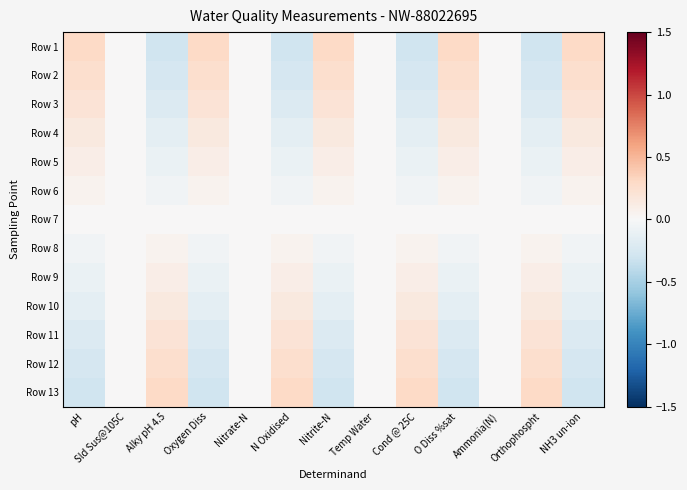

At Sld Sus@105C, list the series in order from largest to smallest.

Row 1, Row 2, Row 3, Row 4, Row 5, Row 6, Row 7, Row 8, Row 9, Row 10, Row 11, Row 12, Row 13